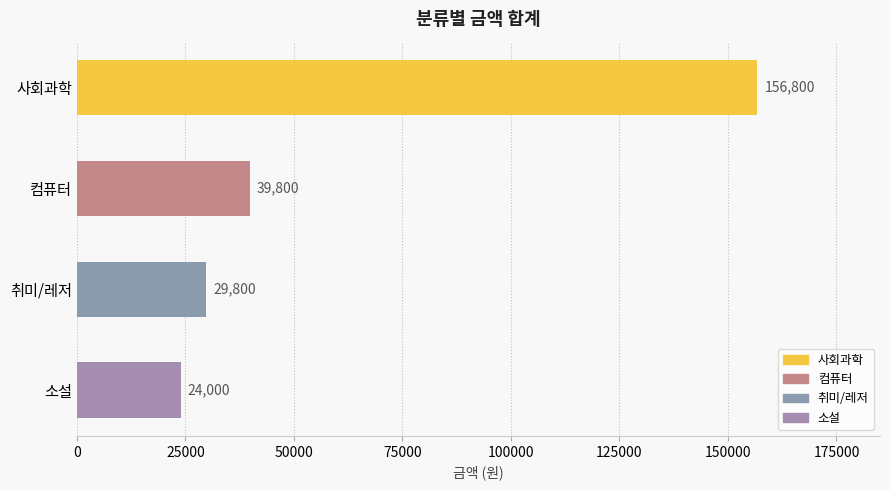

Approximately how many times larger is the value at 컴퓨터 compared to 소설?

1.7